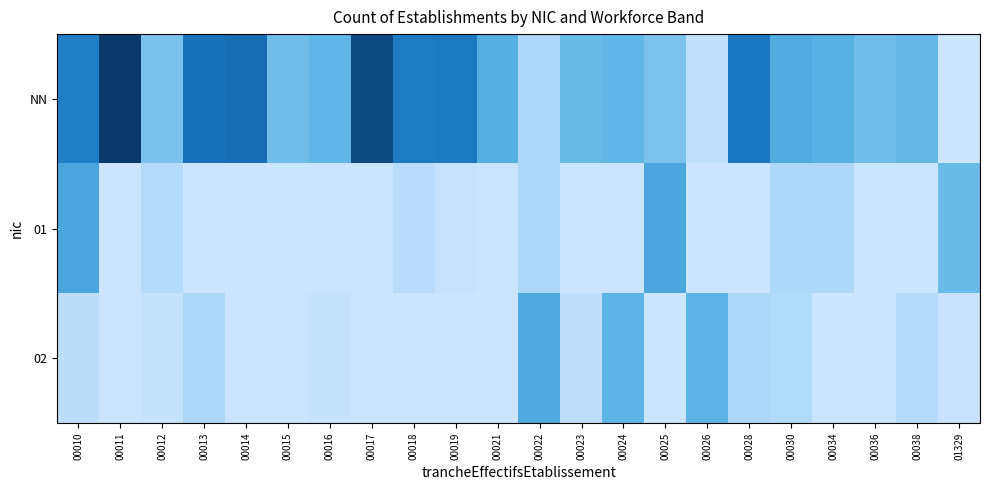

Reading left to right, what are all the values shown in this chart?

NN: 00010=1.9	00011=3.1	00012=0.7	00013=2.1	00014=2.2	00015=0.8	00016=1.0	00017=2.8	00018=2.0	00019=2.0	00021=1.1	00022=0.3	00023=0.9	00024=1.0	00025=0.7	00026=0.1	00028=2.0	00030=1.2	00034=1.1	00036=0.8	00038=0.9	01329=0.0
01: 00010=1.3	00011=0.0	00012=0.2	00013=0.0	00014=0.0	00015=0.0	00016=0.0	00017=0.0	00018=0.2	00019=0.1	00021=0.0	00022=0.3	00023=0.0	00024=0.0	00025=1.2	00026=0.0	00028=0.0	00030=0.3	00034=0.3	00036=0.0	00038=0.0	01329=0.9
02: 00010=0.1	00011=0.0	00012=0.1	00013=0.3	00014=0.0	00015=0.0	00016=0.1	00017=0.0	00018=0.0	00019=0.0	00021=0.0	00022=1.2	00023=0.1	00024=1.0	00025=0.0	00026=1.0	00028=0.3	00030=0.2	00034=0.0	00036=0.0	00038=0.2	01329=0.0